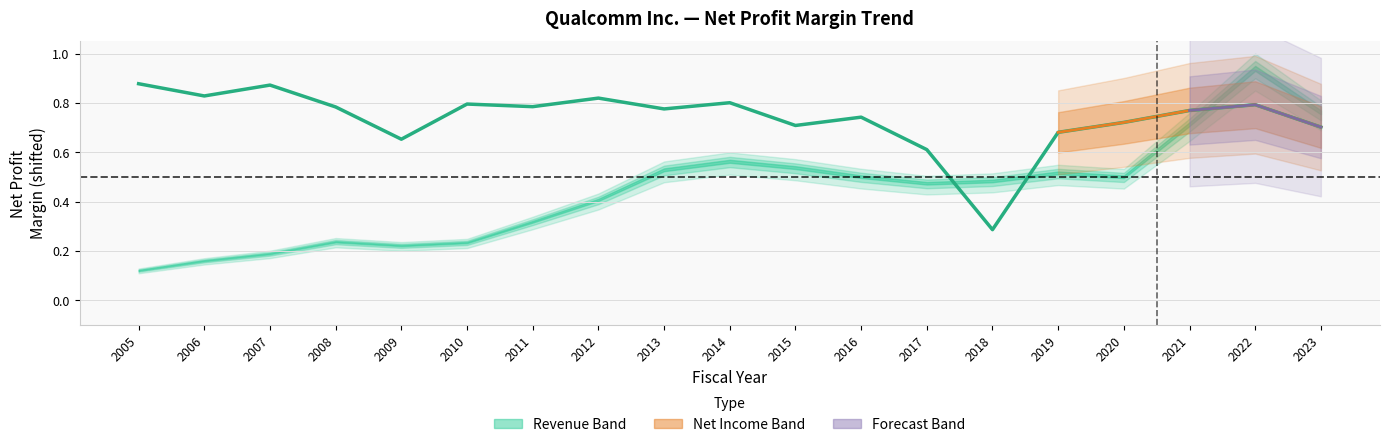

Reading left to right, transcribe all the data shown in this chart.

0.9	0.8	0.9	0.8	0.7	0.8	0.8	0.8	0.8	0.8	0.7	0.7	0.6	0.3	0.7	0.7	0.8	0.8	0.7